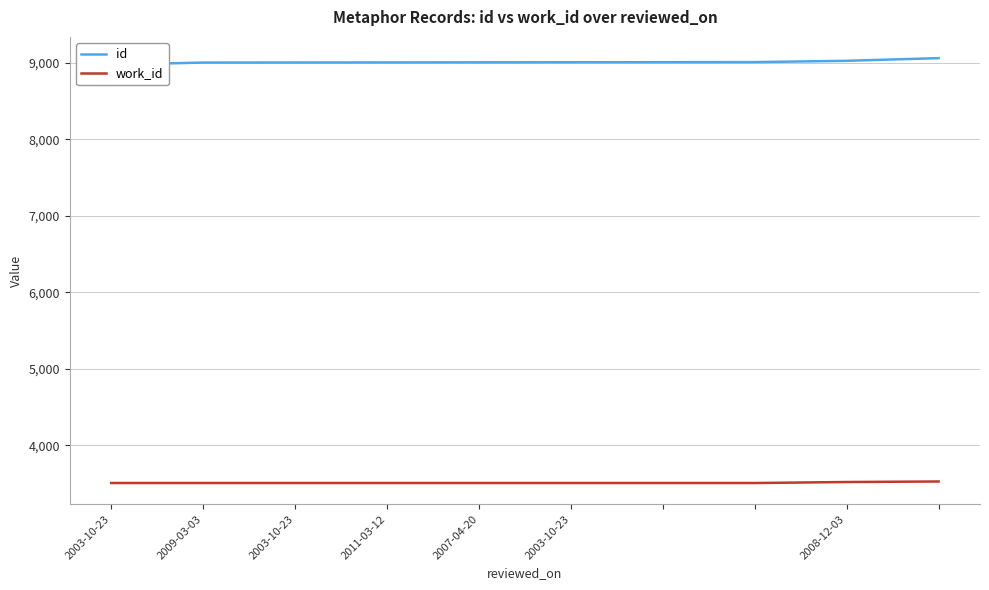

Which series has the largest total across all categories?

id